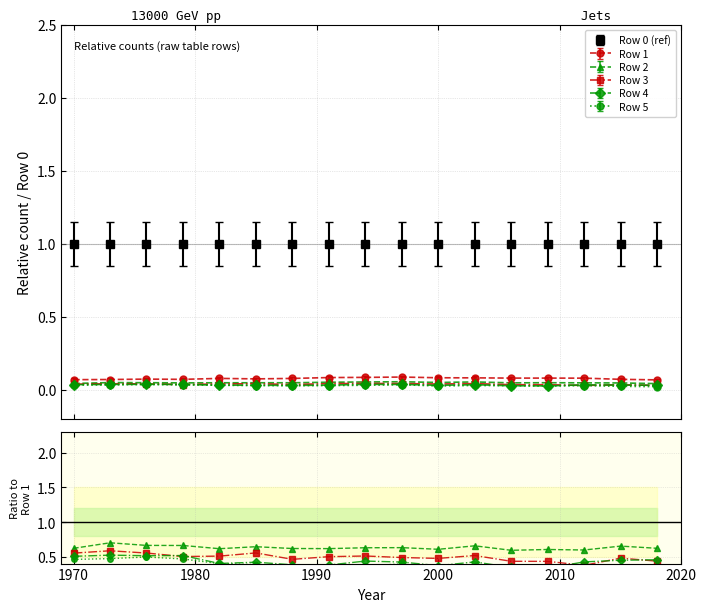

True or false: Row 1 and Row 0 (ref) intersect in this chart.

False